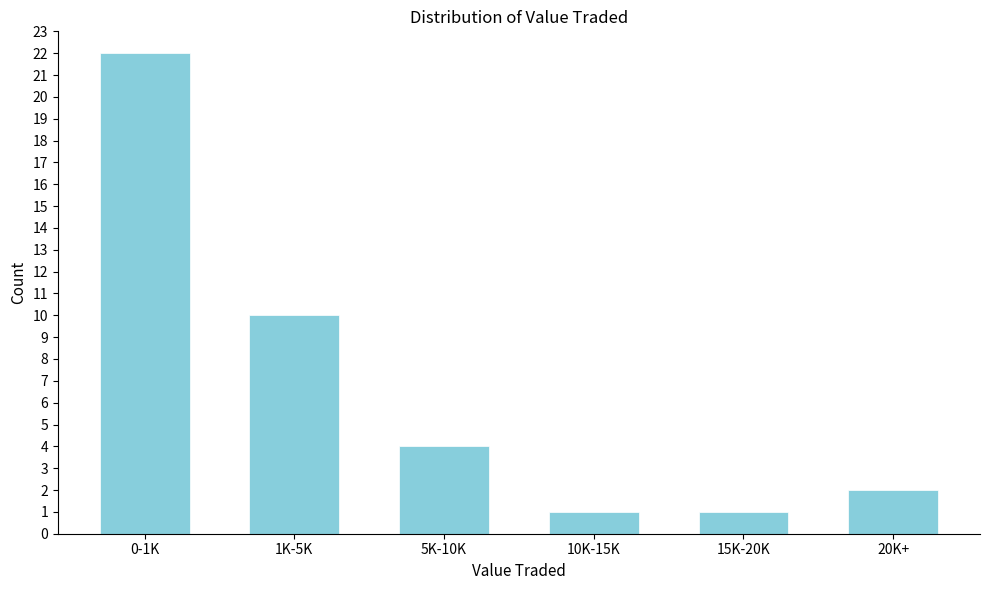

Reading left to right, what are all the values shown in this chart?

0-1K=22	1K-5K=10	5K-10K=4	10K-15K=1	15K-20K=1	20K+=2